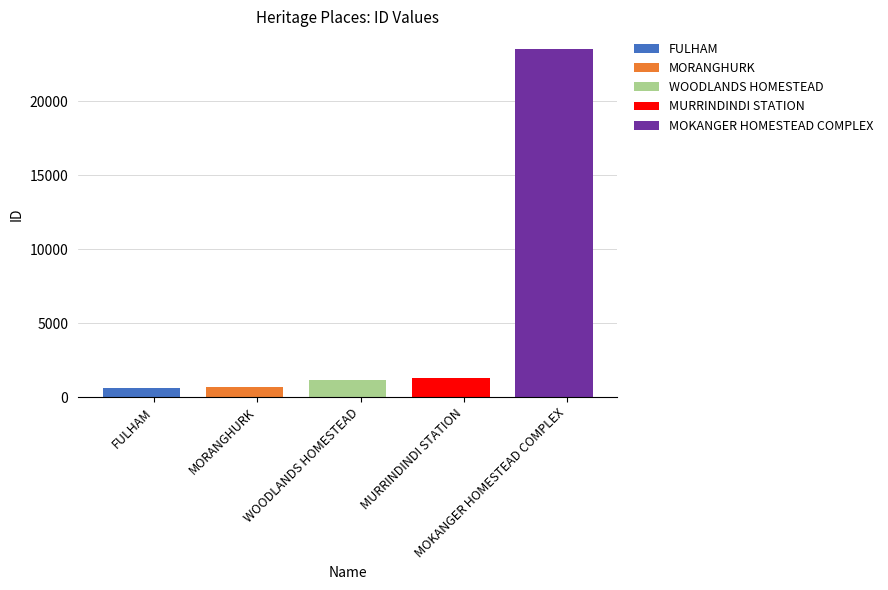

Reading right to left, transcribe all the data shown in this chart.

MOKANGER HOMESTEAD COMPLEX=23543	MURRINDINDI STATION=1261	WOODLANDS HOMESTEAD=1172	MORANGHURK=651	FULHAM=609